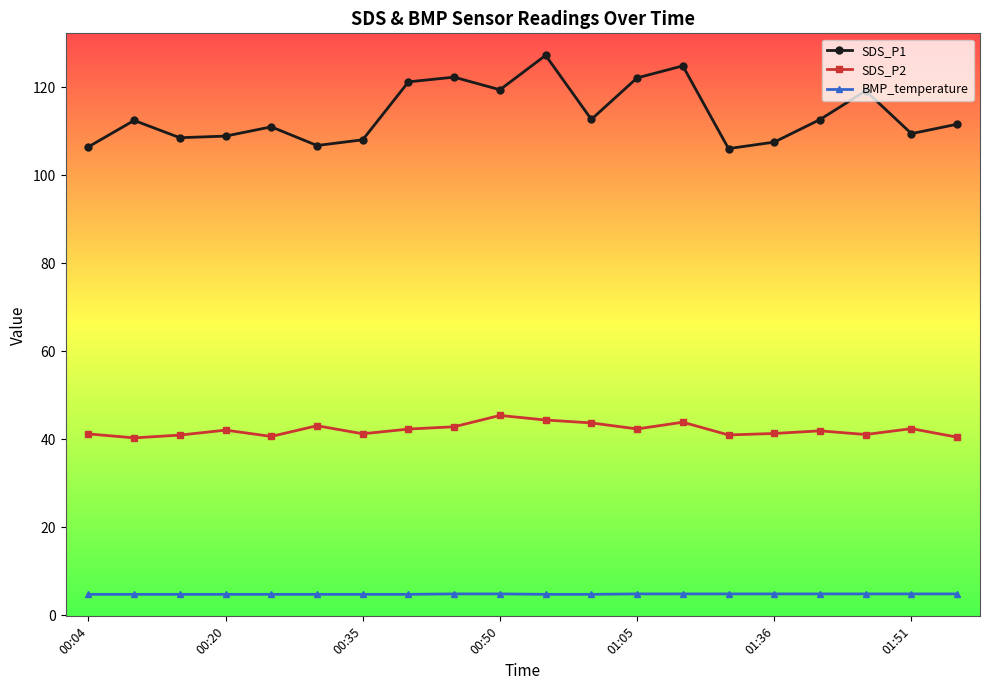

In SDS_P2, how many points are lower than both neighbors (excluding endpoints)?

6